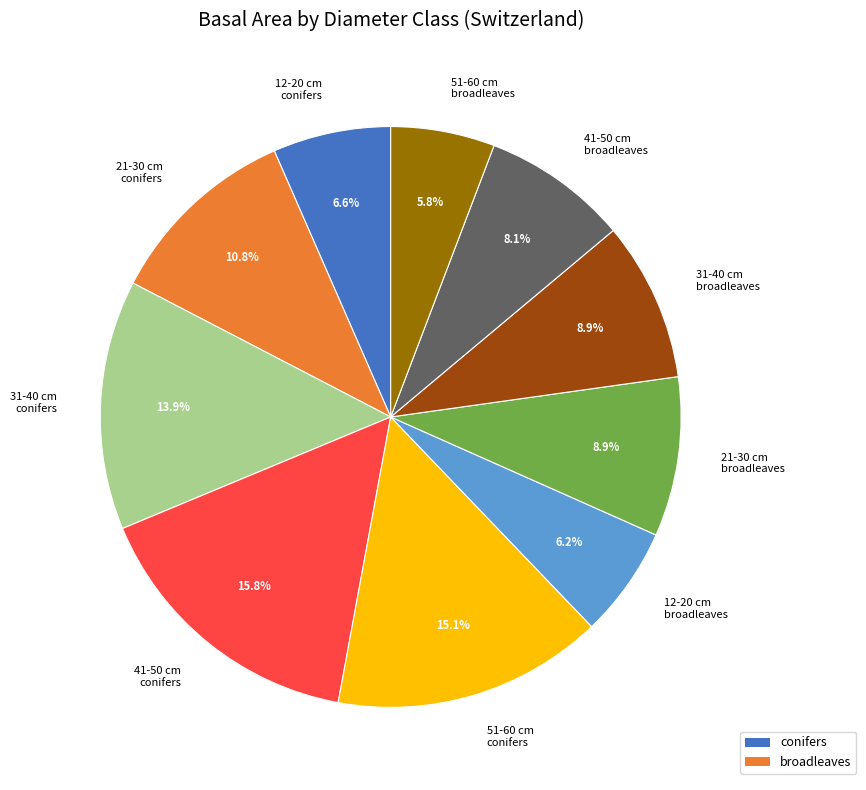

How many segments does this pie chart have?

10